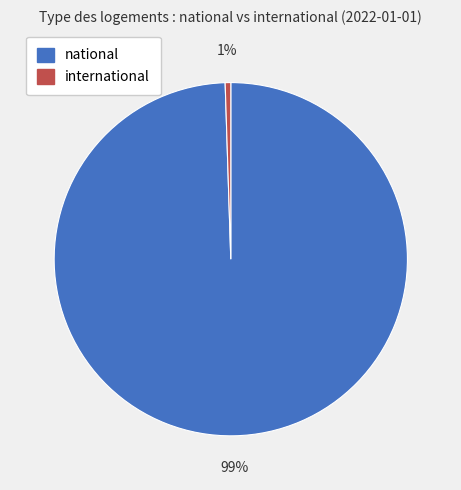

To the nearest percent, what is the average slice percentage?

50%